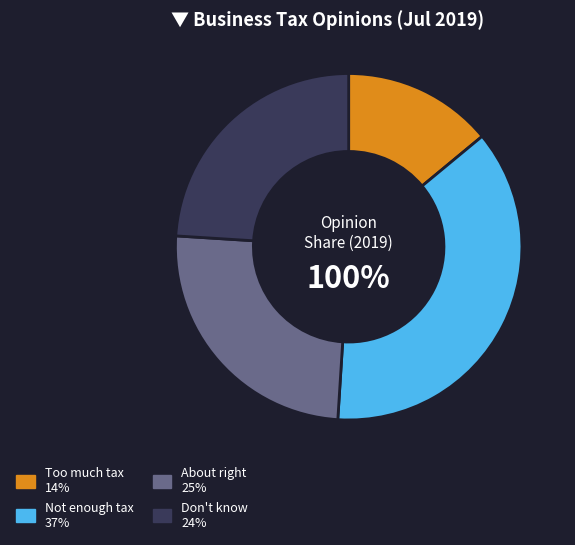

True or false: Don't know accounts for 15% of the total.

False